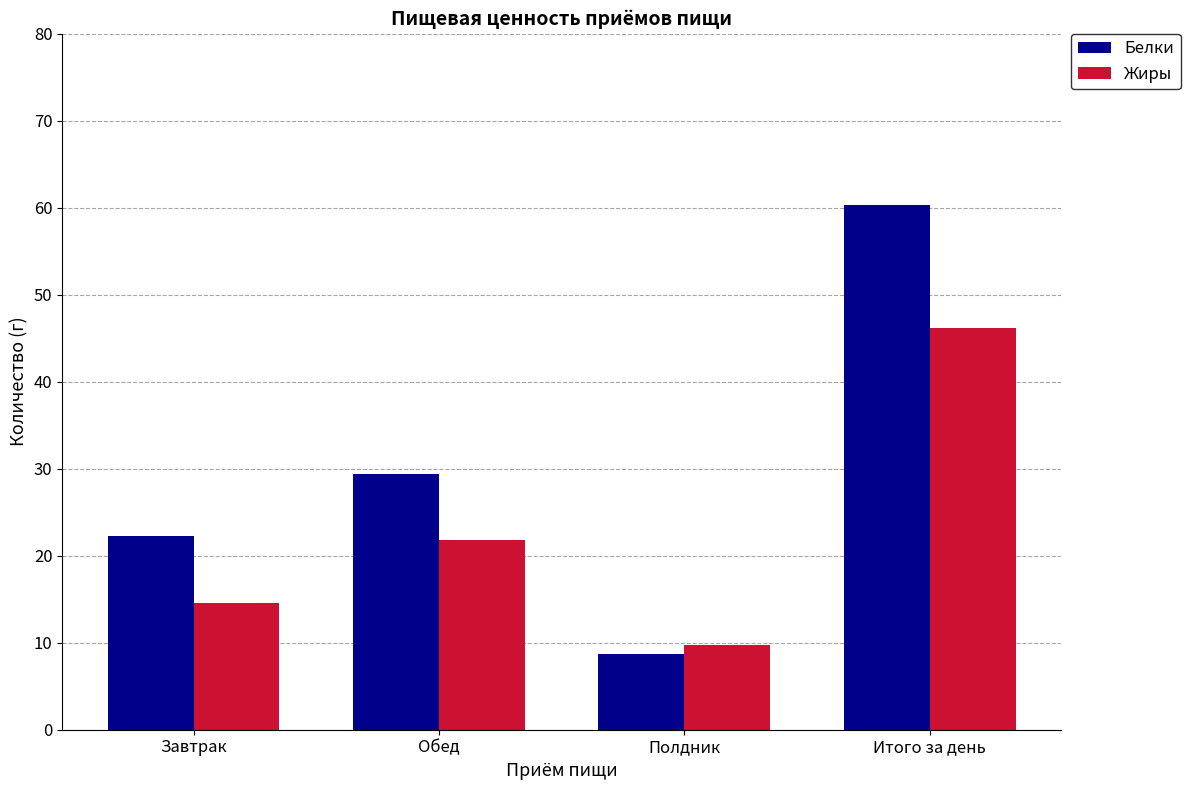

The value of Белки at Полдник is 5.3. True or false?

False